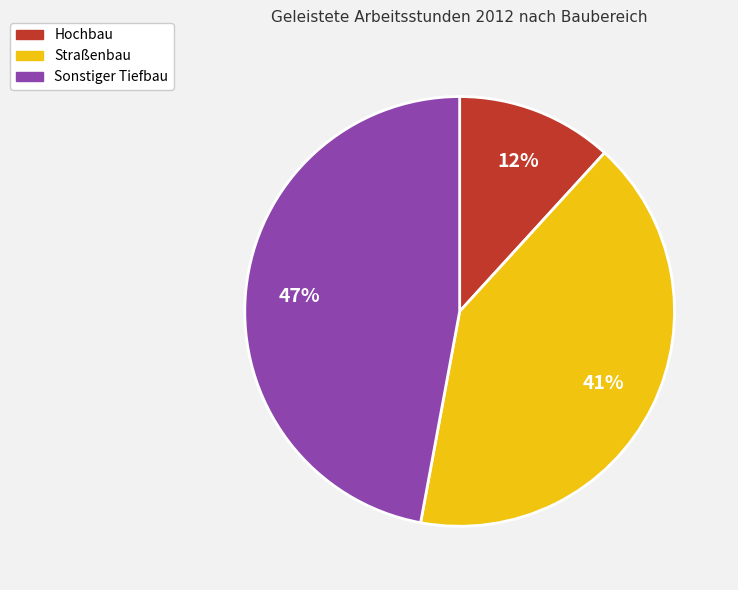

The Sonstiger Tiefbau slice represents 47% of the pie. True or false?

True